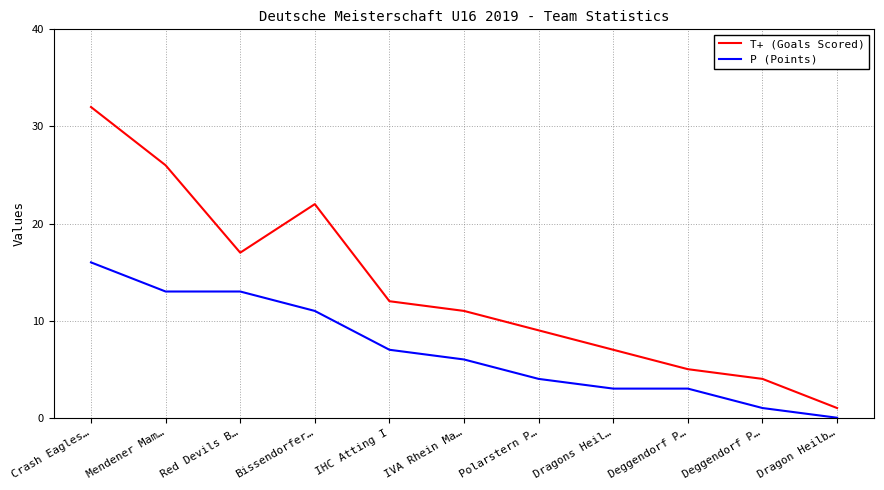

True or false: P (Points) has more than 1 points higher than both neighbors.

False